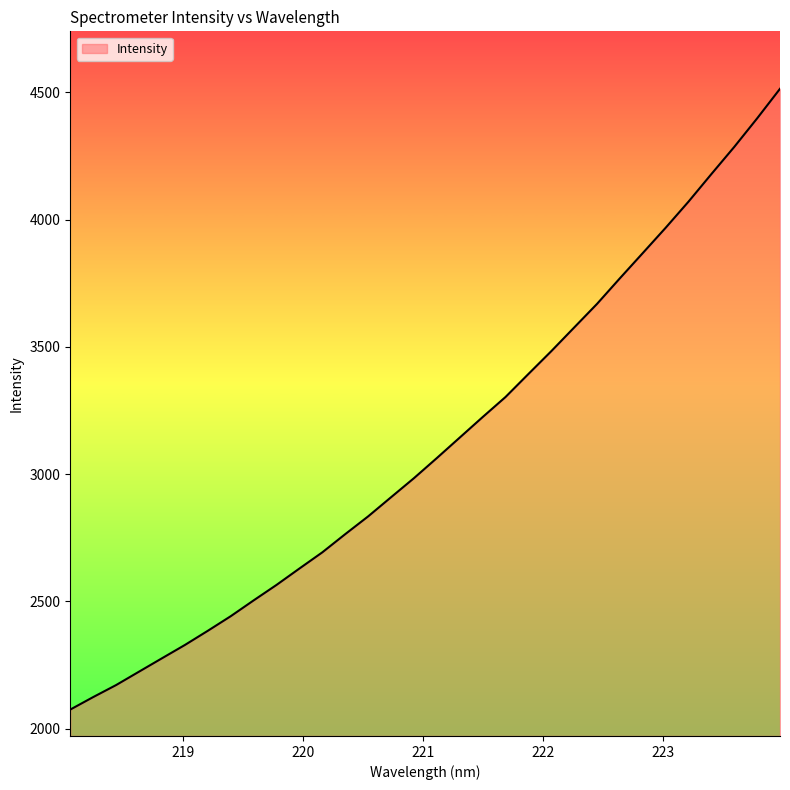

What is the smallest value displayed?

2075.2